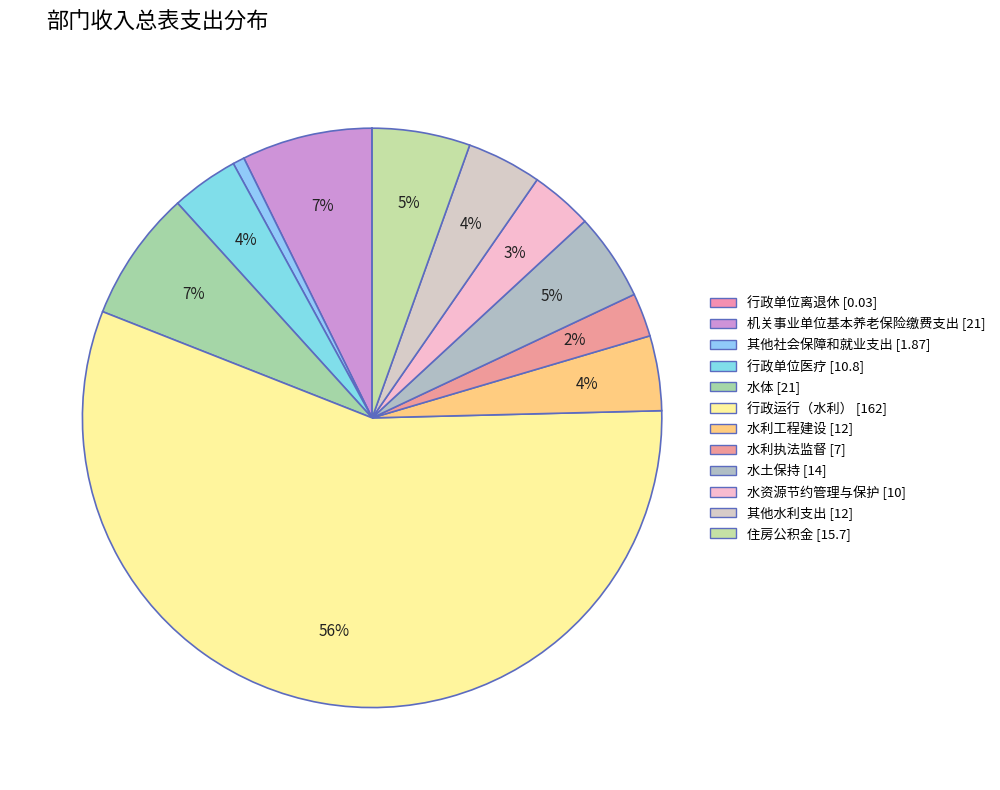

Rank the categories by value from lowest to highest.

行政单位离退休, 其他社会保障和就业支出, 水利执法监督, 水资源节约管理与保护, 行政单位医疗, 水利工程建设, 其他水利支出, 水土保持, 住房公积金, 机关事业单位基本养老保险缴费支出, 水体, 行政运行（水利）